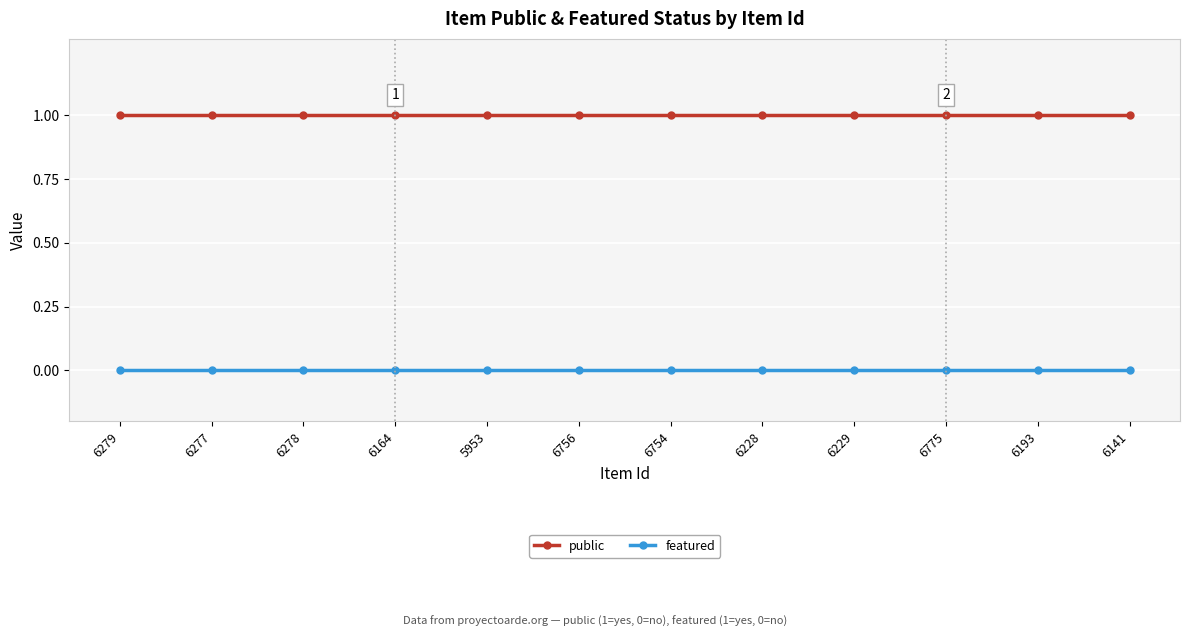

What is the greatest value displayed?

1